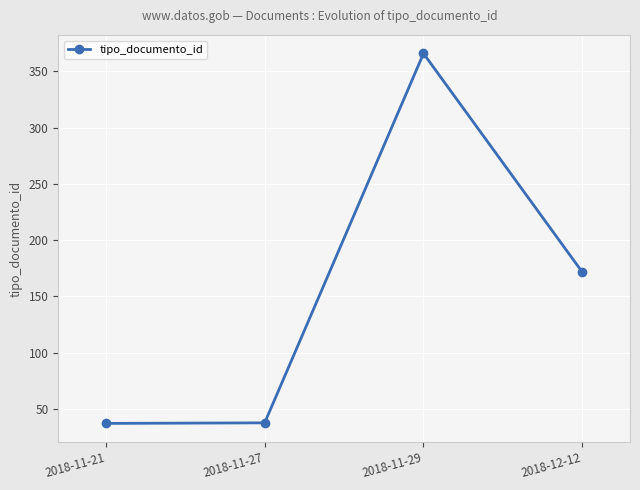

What is the label of the 3rd point from the left?

2018-11-29